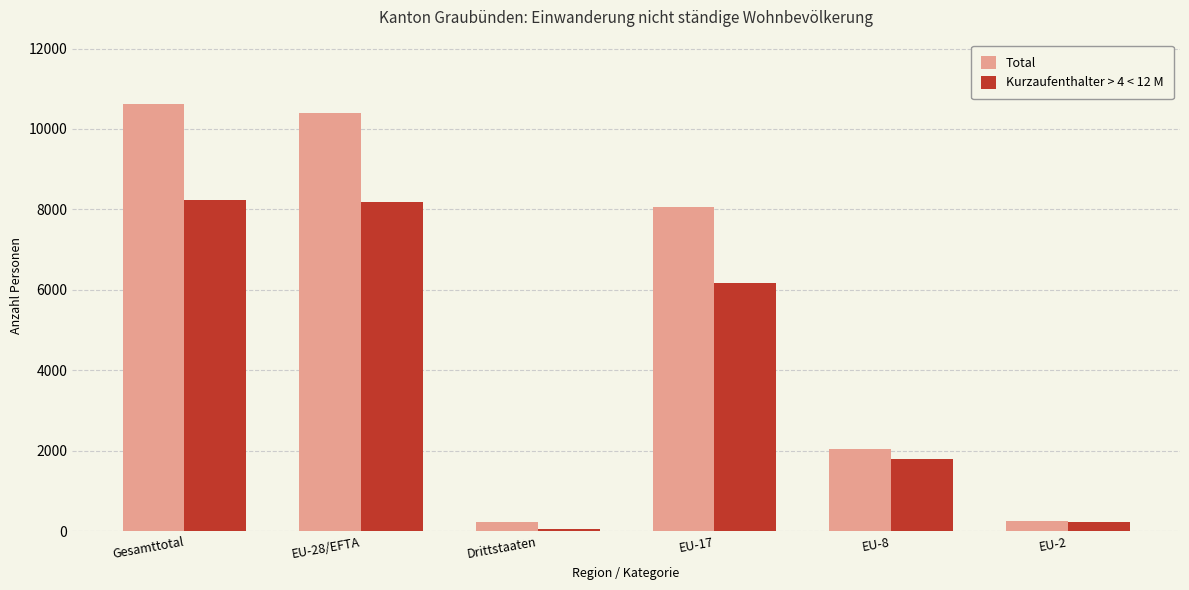

What is the maximum value for Kurzaufenthalter > 4 < 12 M?

8227